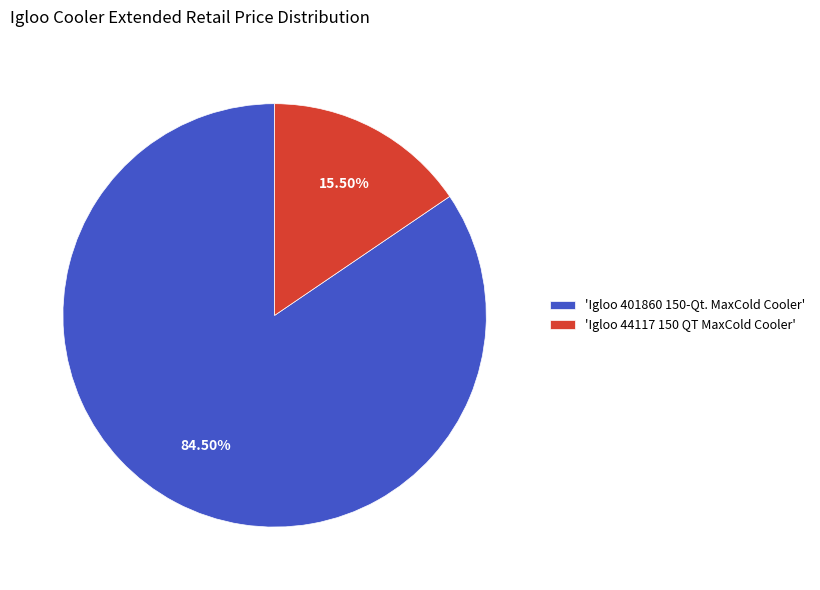

Rank the categories by value from lowest to highest.

'Igloo 44117 150 QT MaxCold Cooler', 'Igloo 401860 150-Qt. MaxCold Cooler'